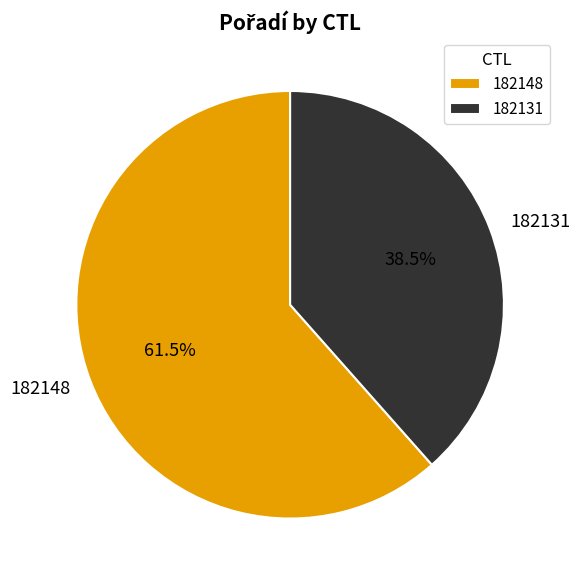

What percentage is NOT represented by 182148?

38.5%